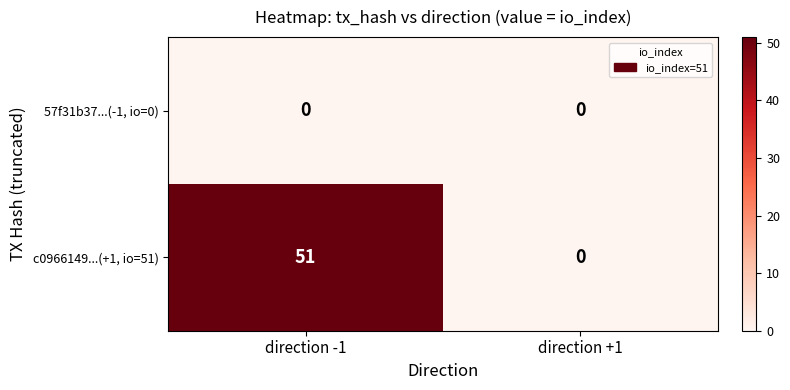

Reading right to left, list all the values displayed in this chart.

57f31b37...(-1, io=0): direction +1=0	direction -1=0
c0966149...(+1, io=51): direction +1=0	direction -1=51